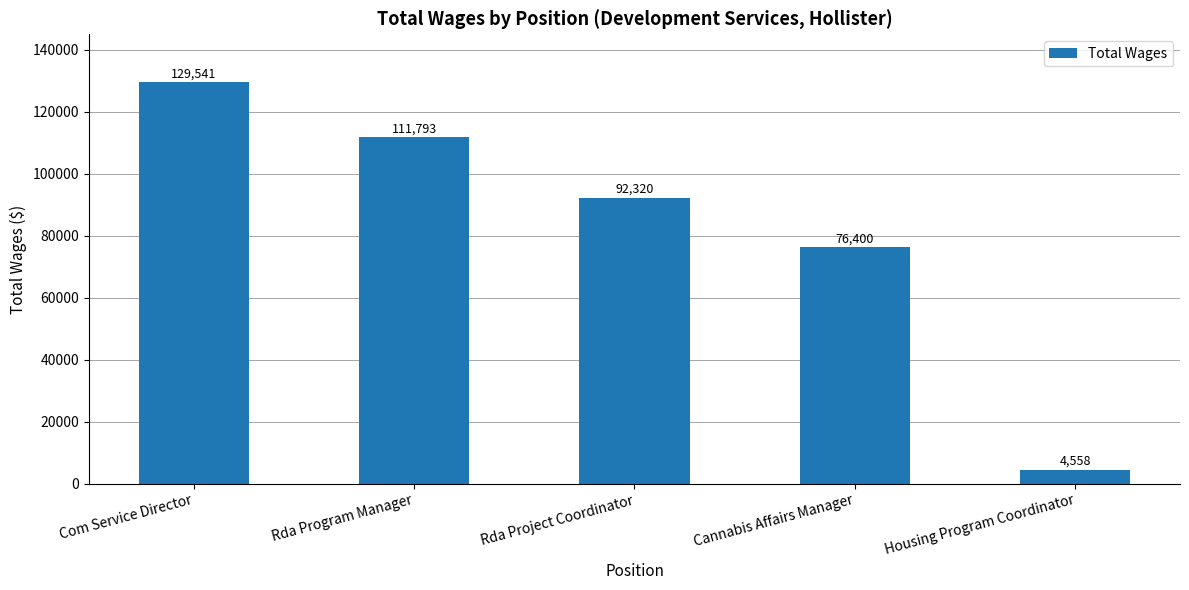

What is the difference between the maximum and second lowest values?

53141